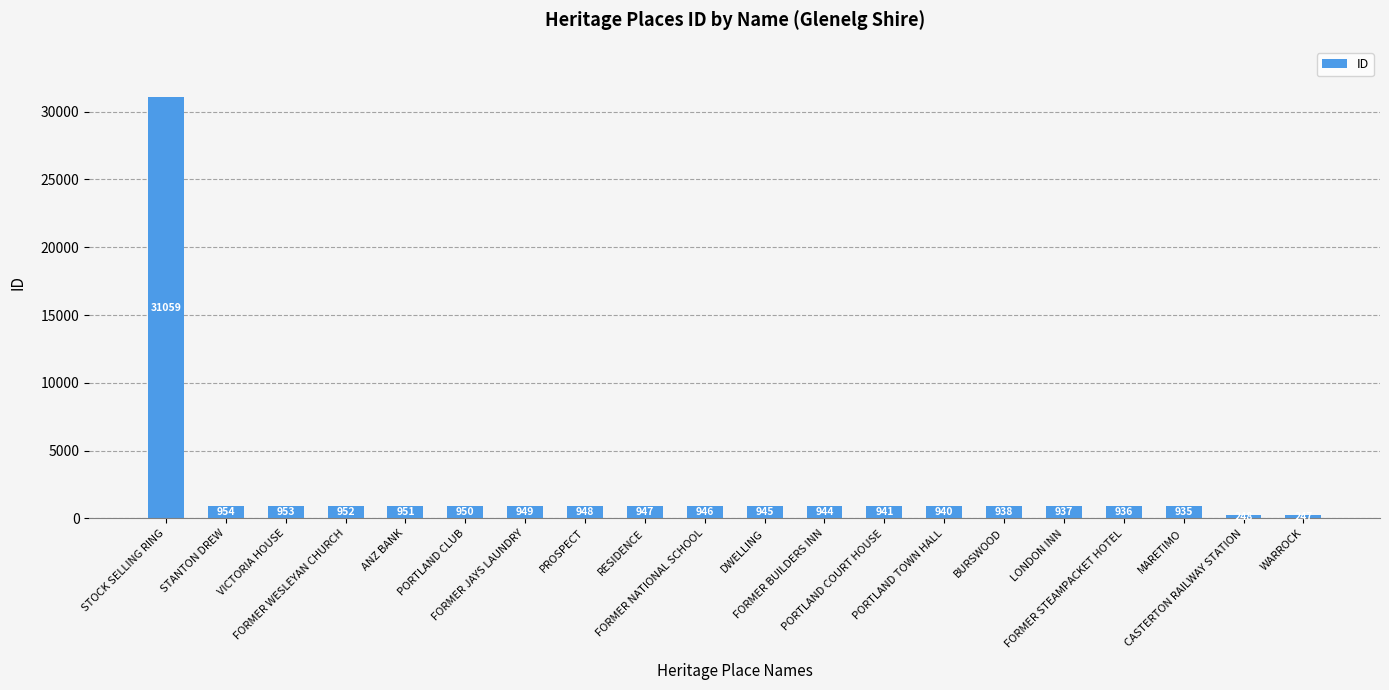

Reading right to left, extract all data points from this chart.

WARROCK=247	CASTERTON RAILWAY STATION=248	MARETIMO=935	FORMER STEAMPACKET HOTEL=936	LONDON INN=937	BURSWOOD=938	PORTLAND TOWN HALL=940	PORTLAND COURT HOUSE=941	FORMER BUILDERS INN=944	DWELLING=945	FORMER NATIONAL SCHOOL=946	RESIDENCE=947	PROSPECT=948	FORMER JAYS LAUNDRY=949	PORTLAND CLUB=950	ANZ BANK=951	FORMER WESLEYAN CHURCH=952	VICTORIA HOUSE=953	STANTON DREW=954	STOCK SELLING RING=31059